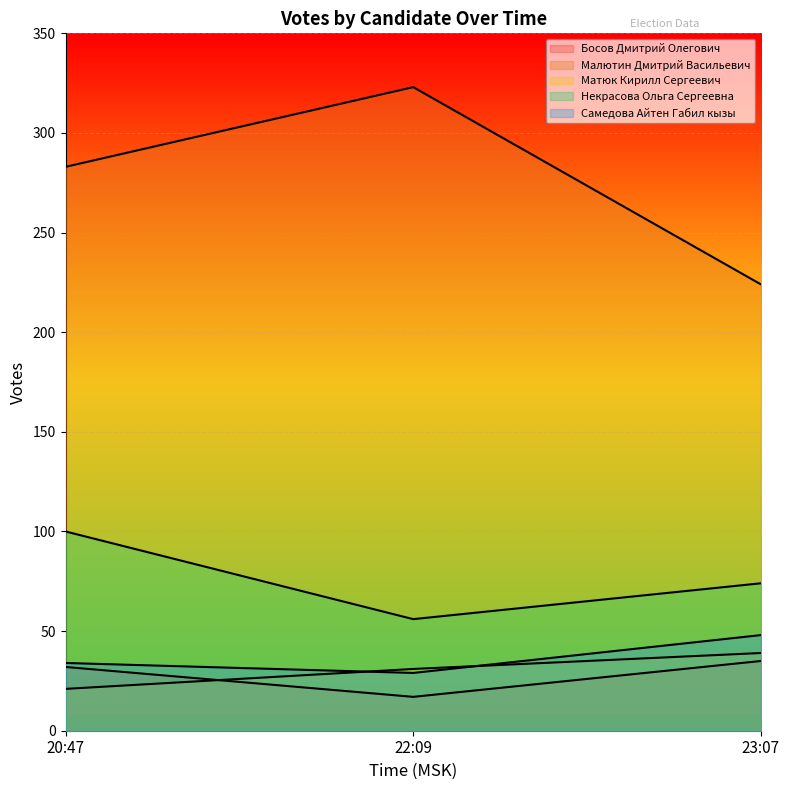

What is the maximum value for Малютин Дмитрий Васильевич?

323